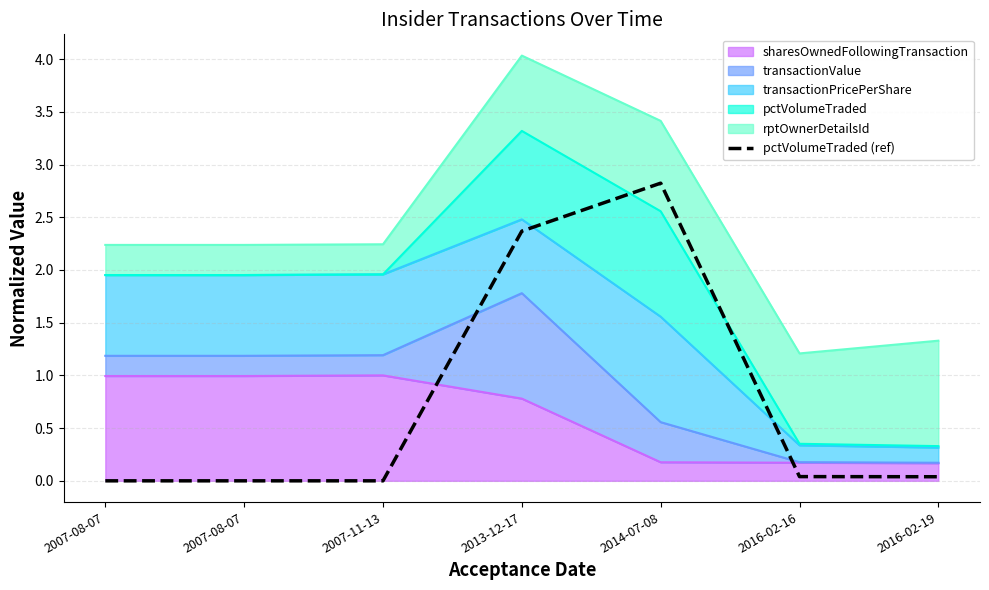

Which label corresponds to the largest value in the chart?

2014-07-08